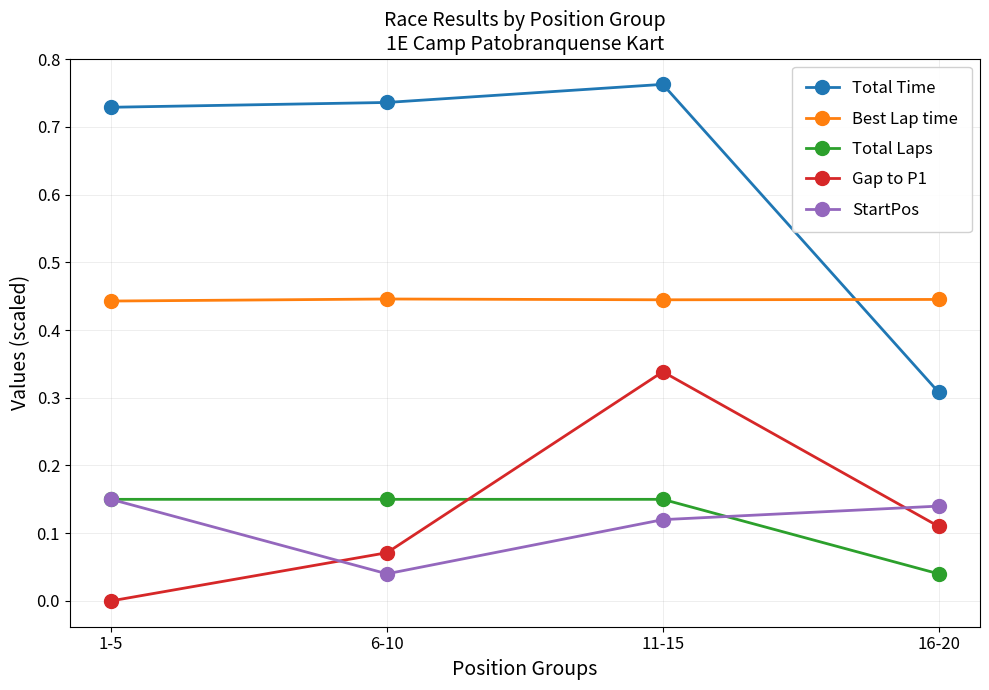

Rank the categories by Gap to P1 value from highest to lowest.

11-15, 16-20, 6-10, 1-5